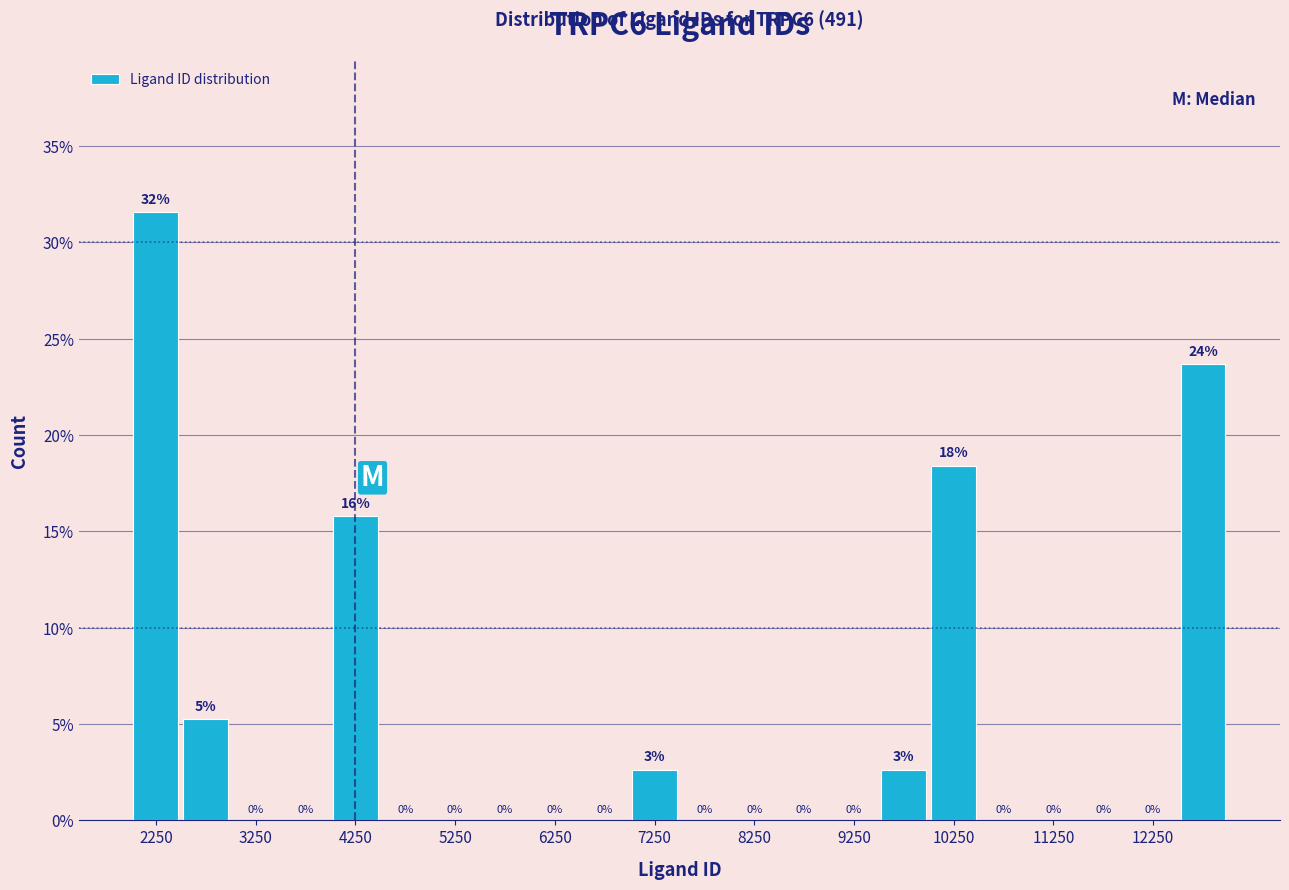

Which range on the x-axis has the tallest bar?

2000 to 2500